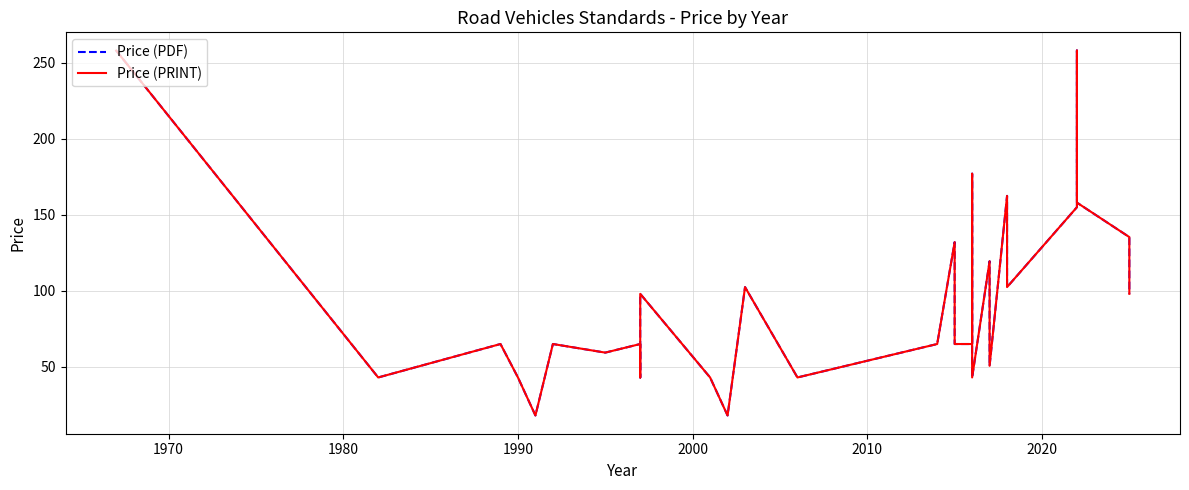

True or false: Price (PRINT) and Price (PDF) intersect in this chart.

False